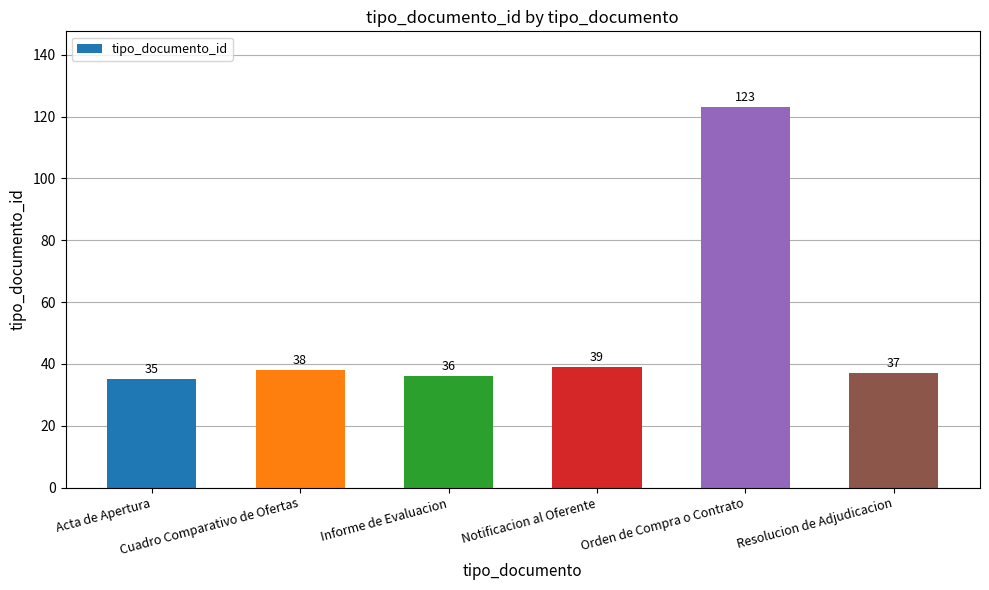

Which category has the lowest value across all series?

Acta de Apertura